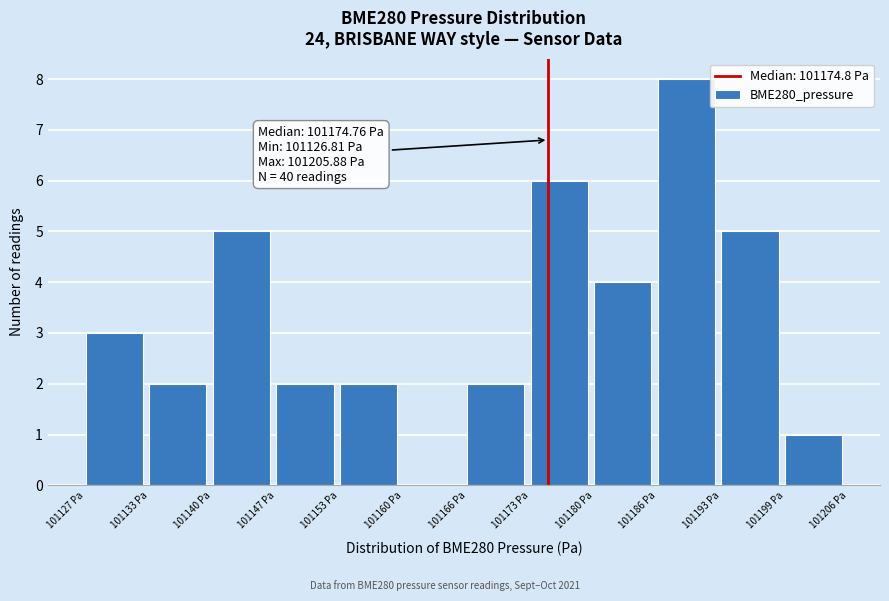

Over which range of the x-axis is the bar tallest?

101186 to 101193